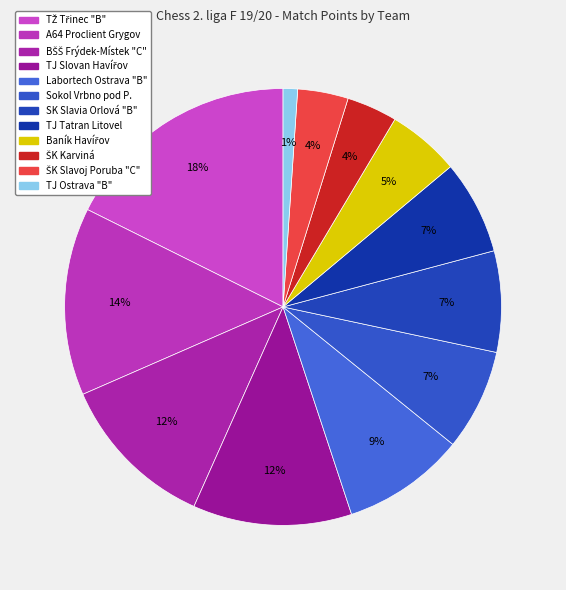

Is there a majority slice in this chart?

No